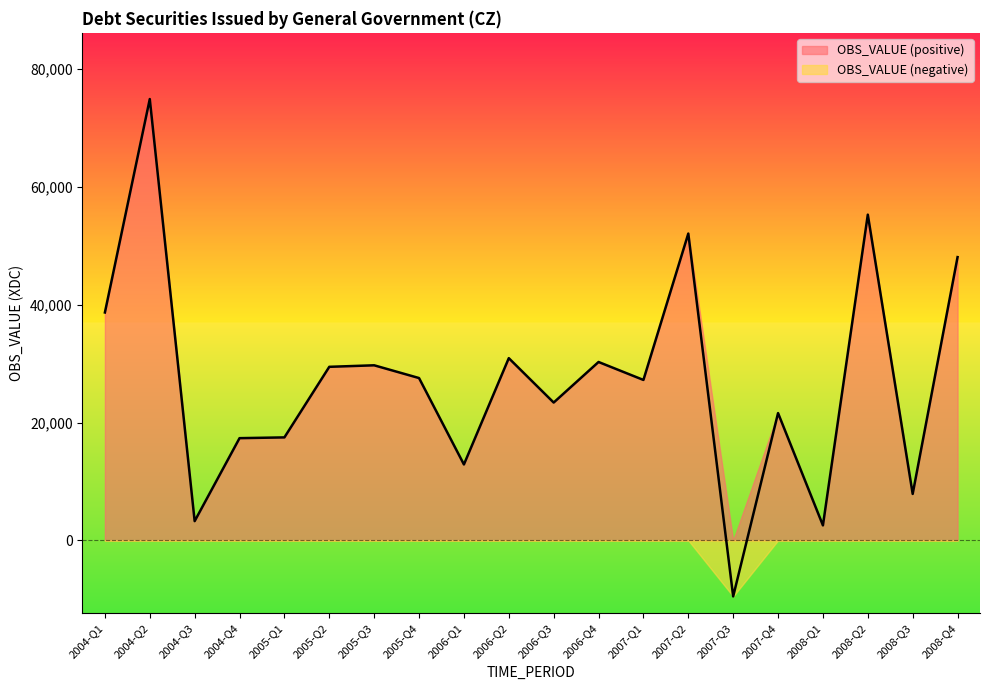

How many data points does each series have?

20